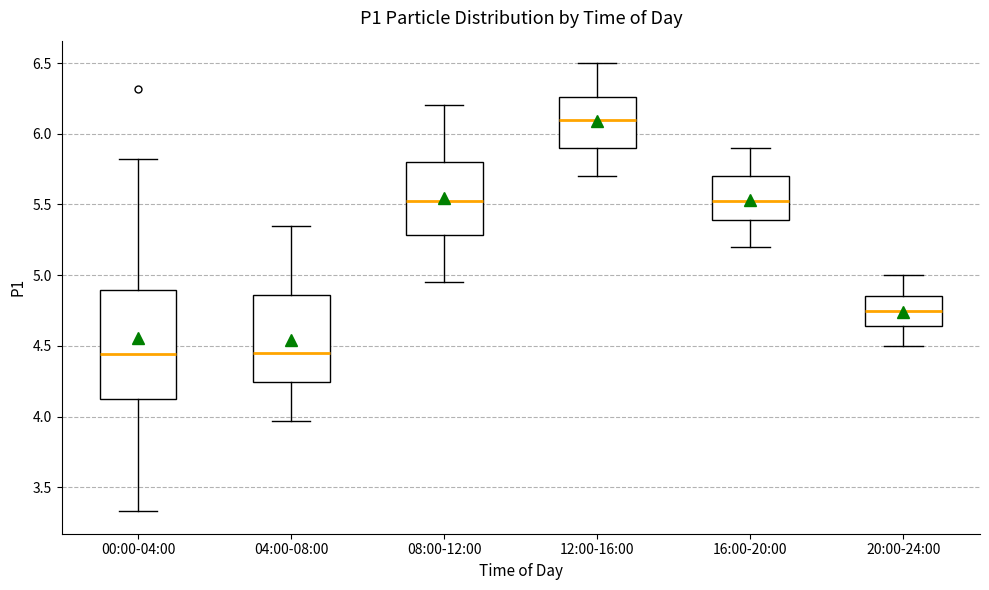

Where does the upper whisker of the box for 12:00-16:00 end on the y-axis? The values are not printed on the chart, so give them approximately, as read against the axis.

6.50